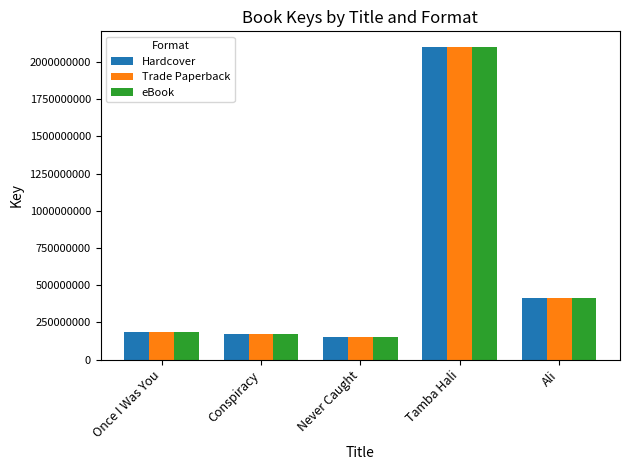

How many values in the Trade Paperback series are below 183890232?

2